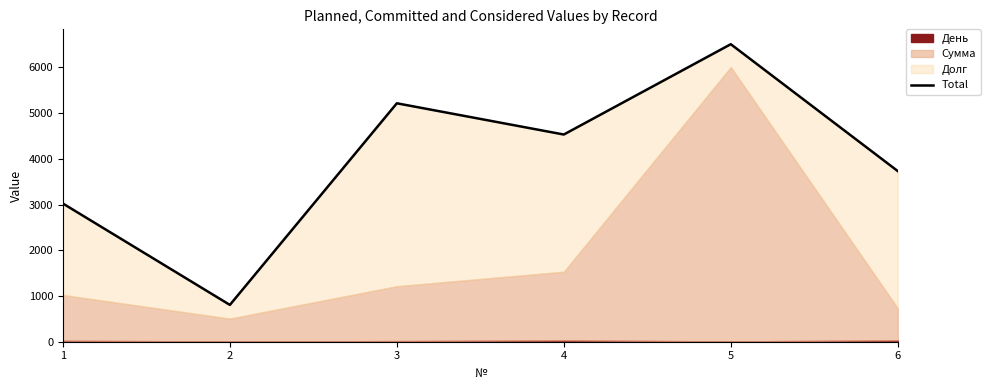

At which category does the data reach its first local peak?

3